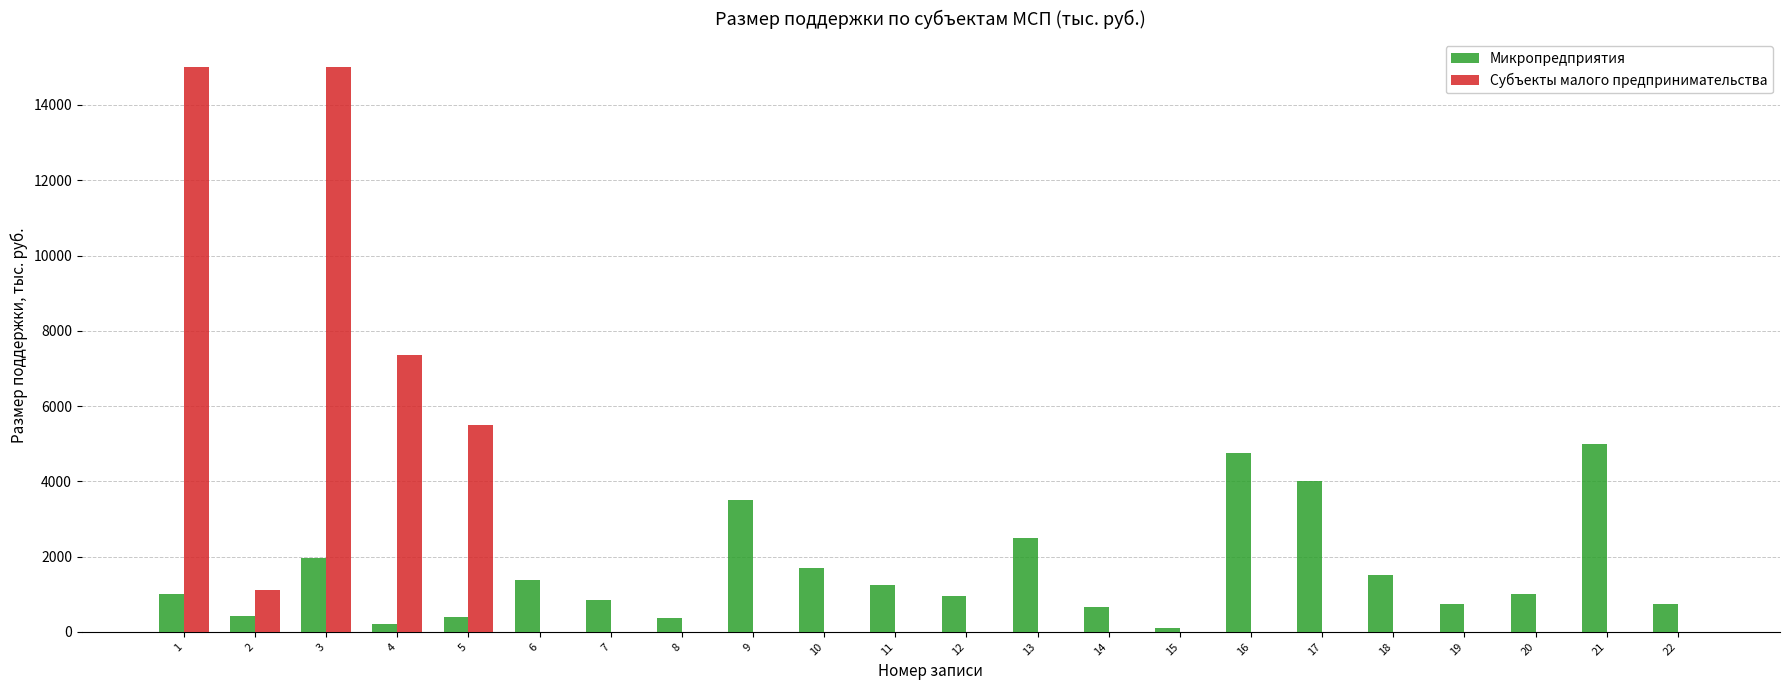

At which category is the sum across all series the highest?

3